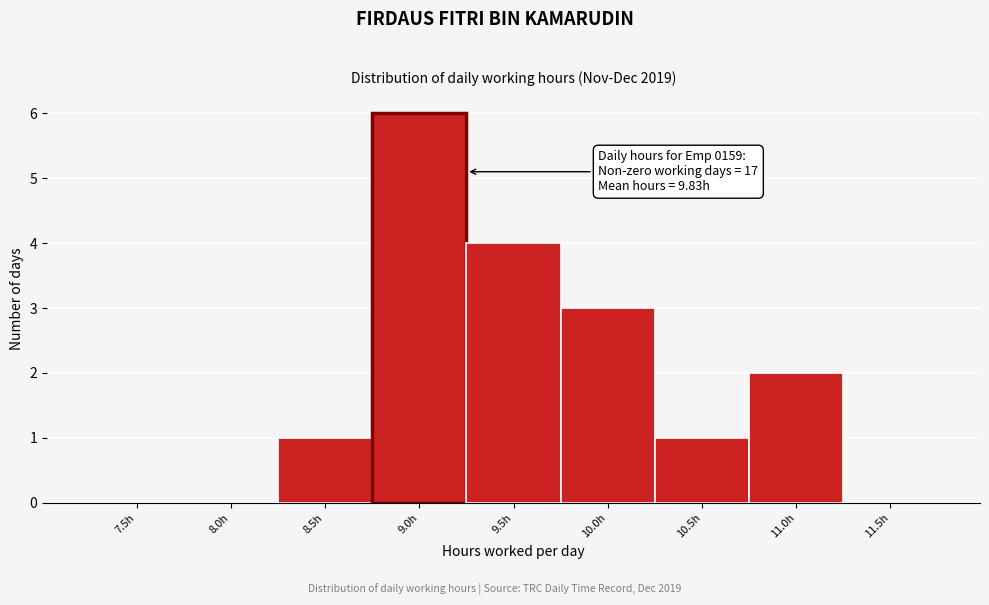

Reading left to right, list all the values displayed in this chart.

7.5h=0	8.0h=0	8.5h=1	9.0h=6	9.5h=4	10.0h=3	10.5h=1	11.0h=2	11.5h=0